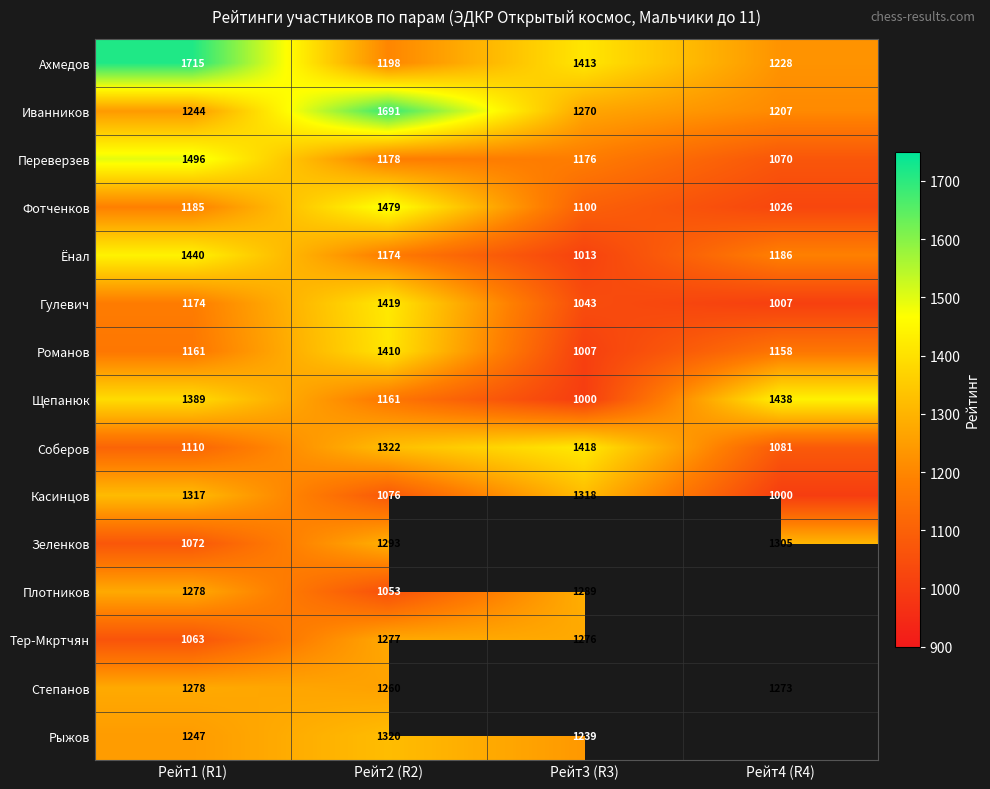

Is the value of Романов at Рейт4 (R4) greater than the value of Ахмедов at Рейт3 (R3)?

No